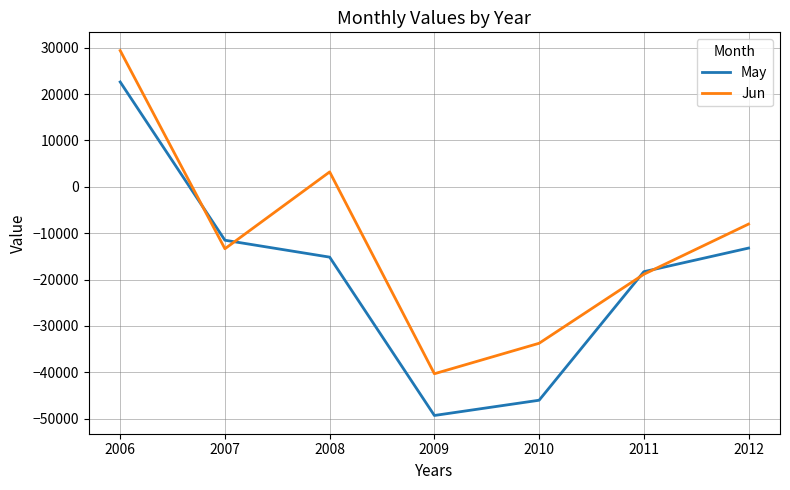

Reading right to left, transcribe all the data shown in this chart.

May: -13211.8	-18302.4	-46024.4	-49311.2	-15166.9	-11519.0	22611.2
Jun: -8035.2	-18859.2	-33740.2	-40312.3	3211.1	-13354.8	29377.7